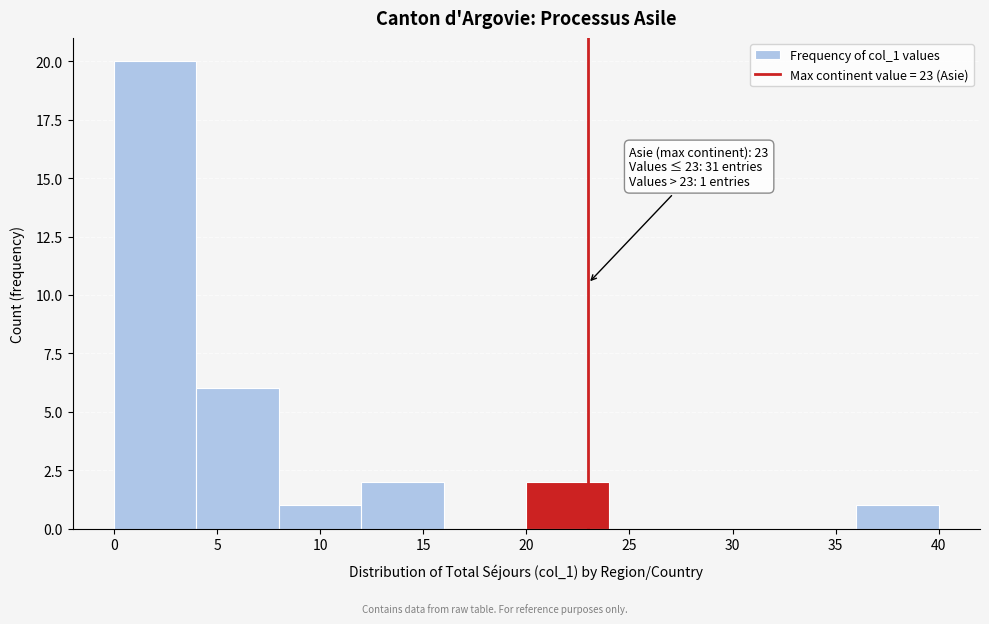

Over which range of the x-axis is the bar tallest?

0 to 4